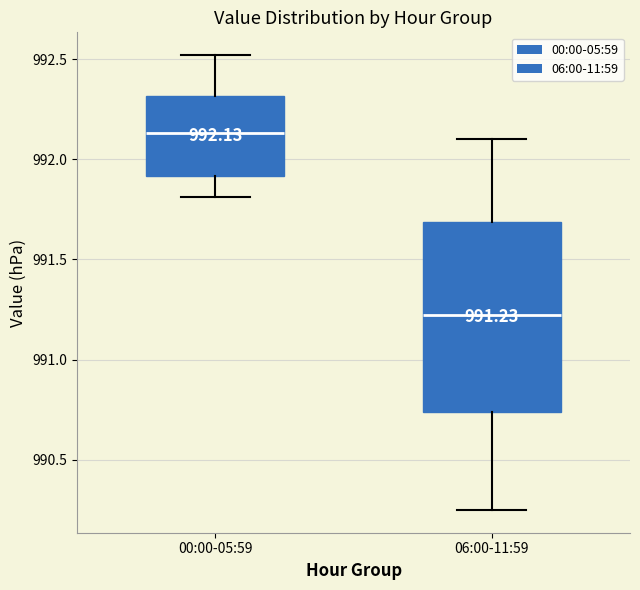

Which box's median line is the lowest?

06:00-11:59